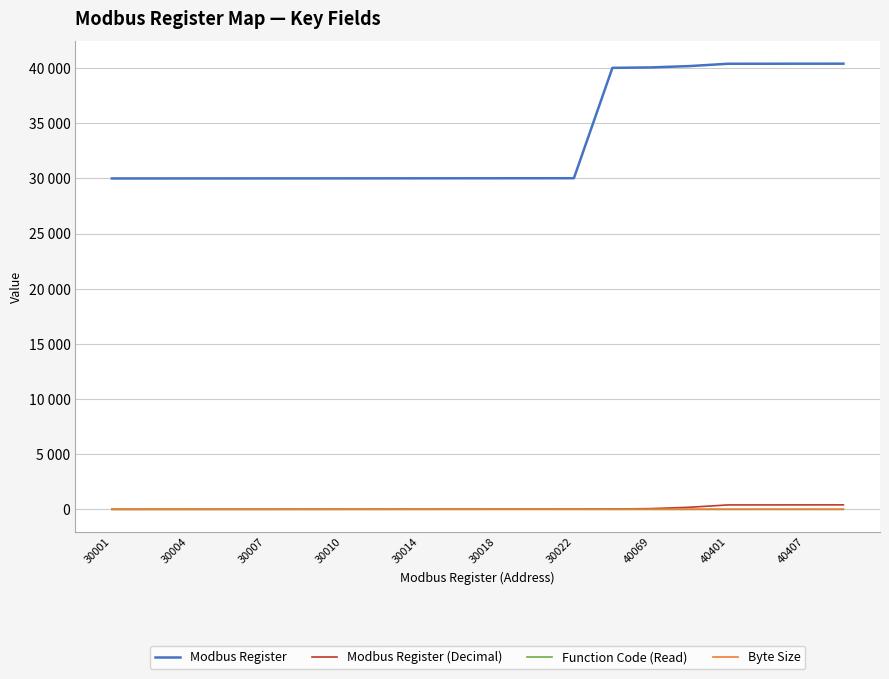

True or false: Function Code (Read) and Modbus Register intersect in this chart.

False